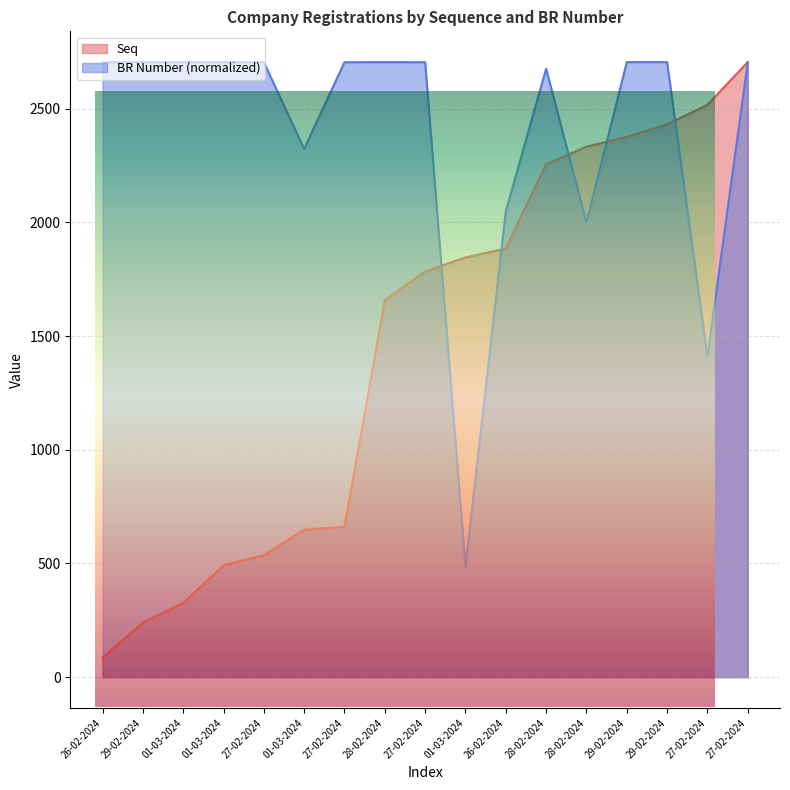

The value of BR Number at 01-03-2024 is 1517.5. True or false?

False